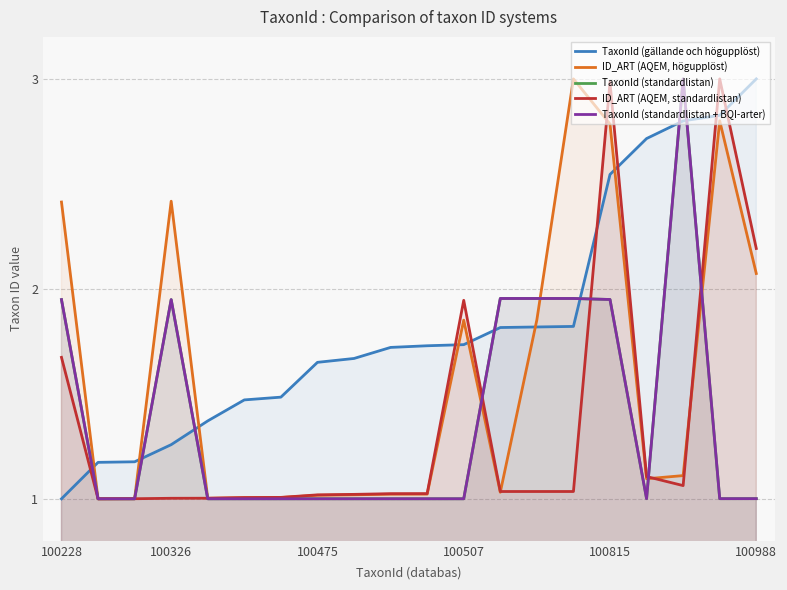

List the series in order of their peak value, highest first.

TaxonId (gällande och högupplöst), ID_ART (AQEM, högupplöst), TaxonId (standardlistan), ID_ART (AQEM, standardlistan), TaxonId (standardlistan + BQI-arter)